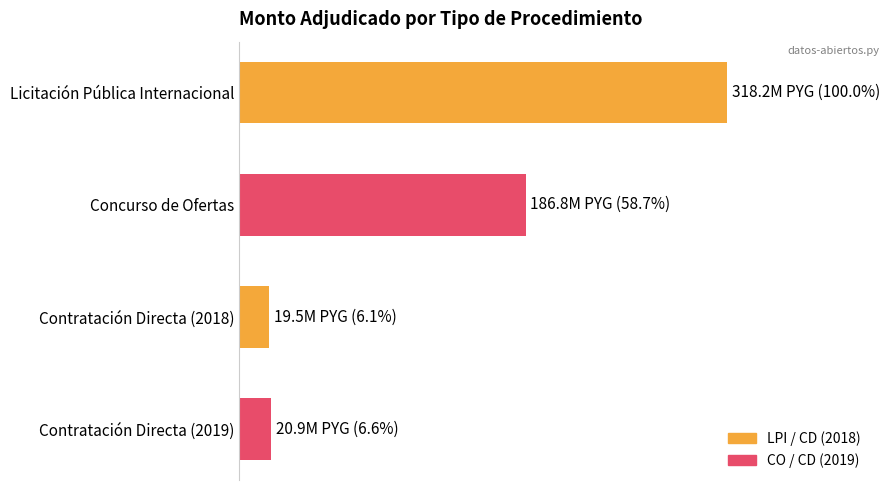

Does the chart contain stacked bars?

No